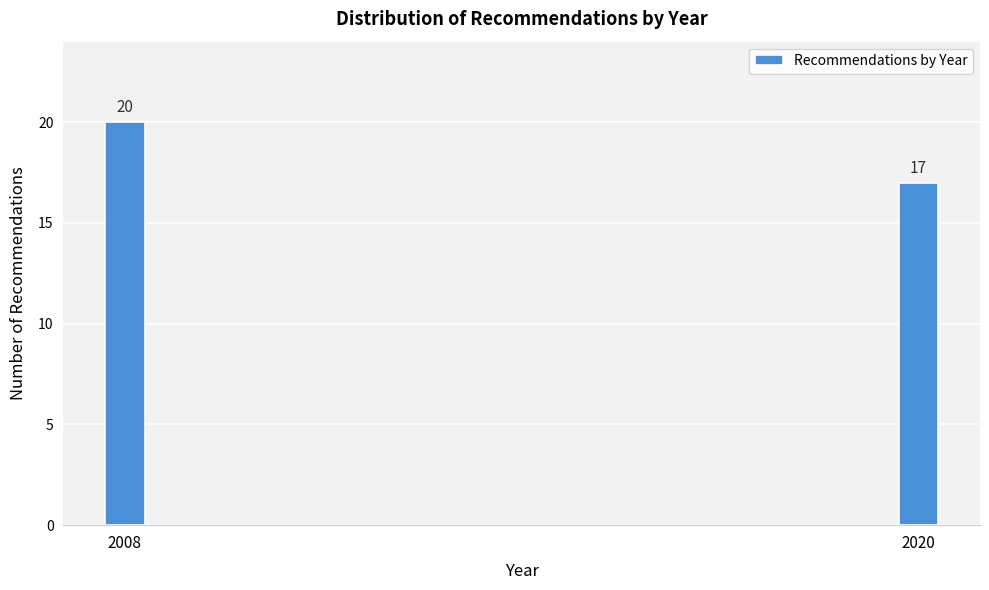

Reading left to right, list all the values displayed in this chart.

2008=20	2020=17